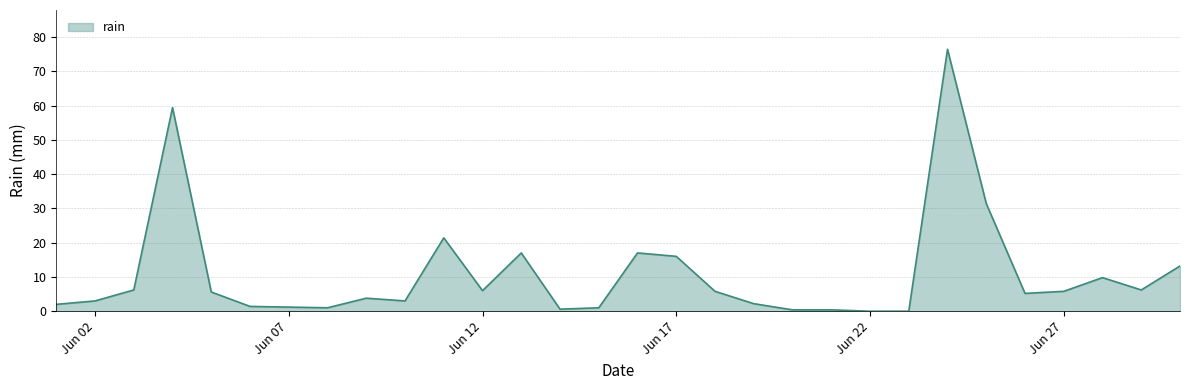

What is the difference between the maximum and minimum values?

76.4